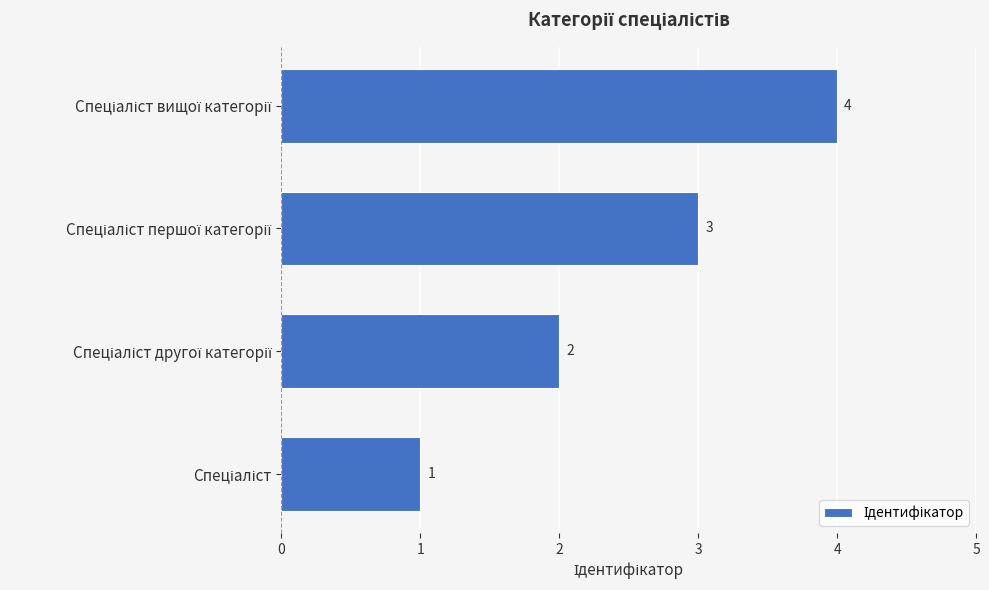

Count the values in the range 2 to 4.

3